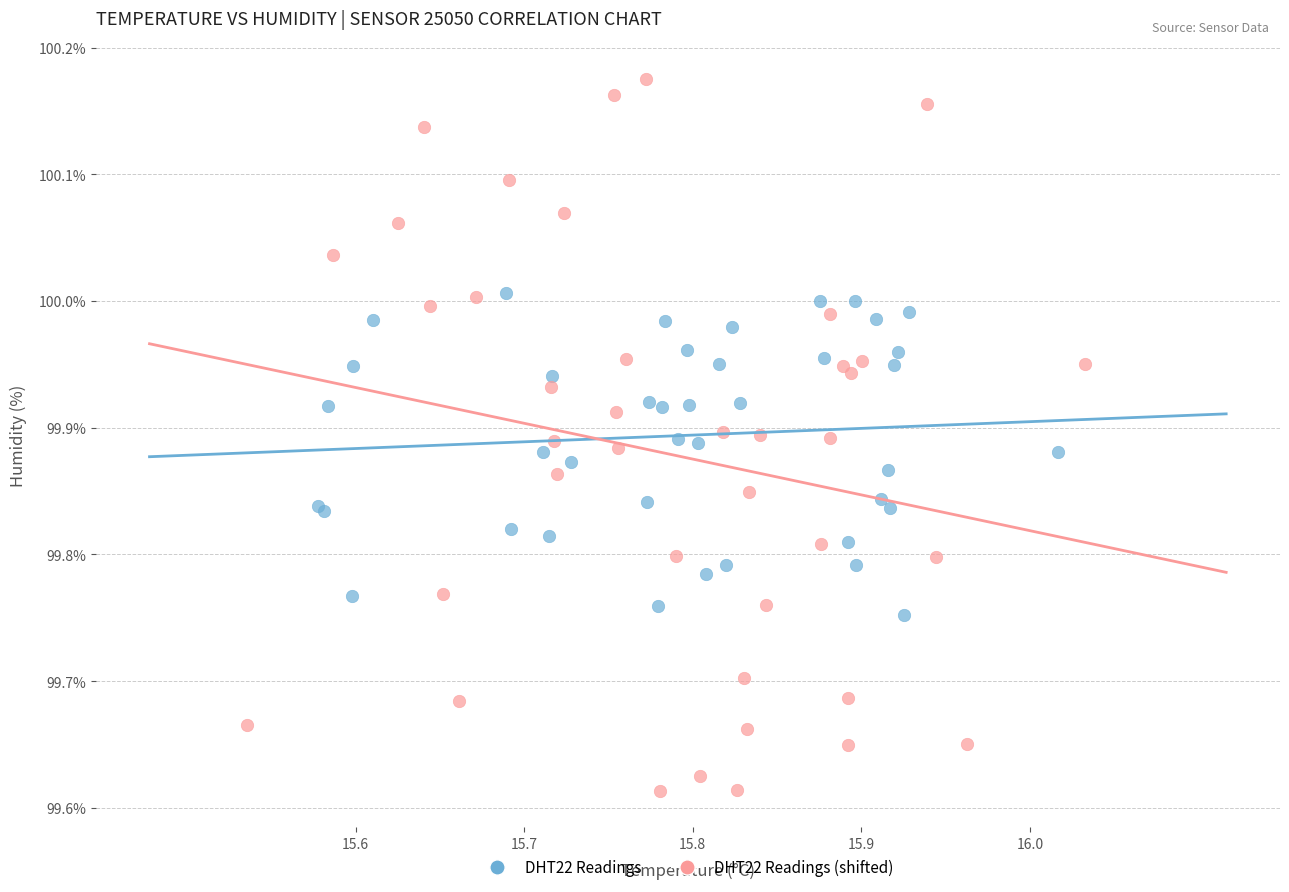

Which series reaches the minimum Y coordinate?

DHT22 Readings (shifted)